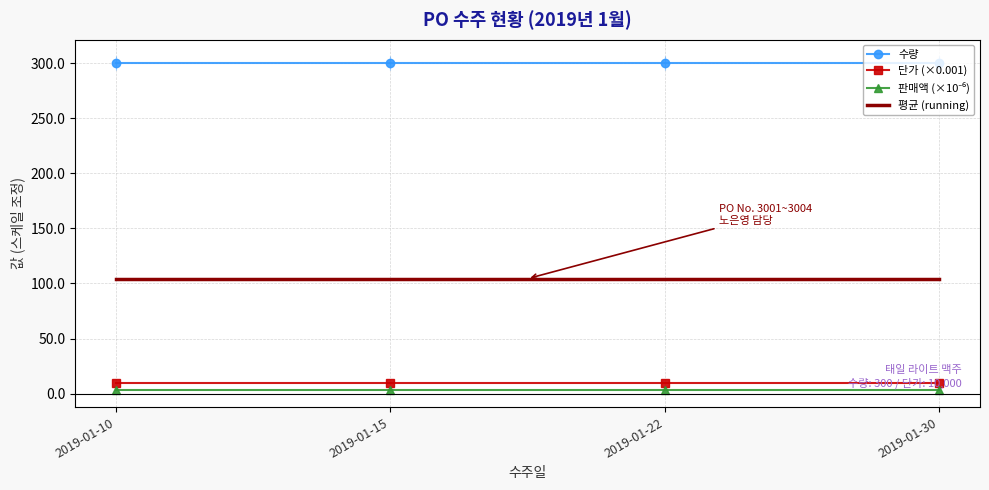

Which series has the largest total across all categories?

수량